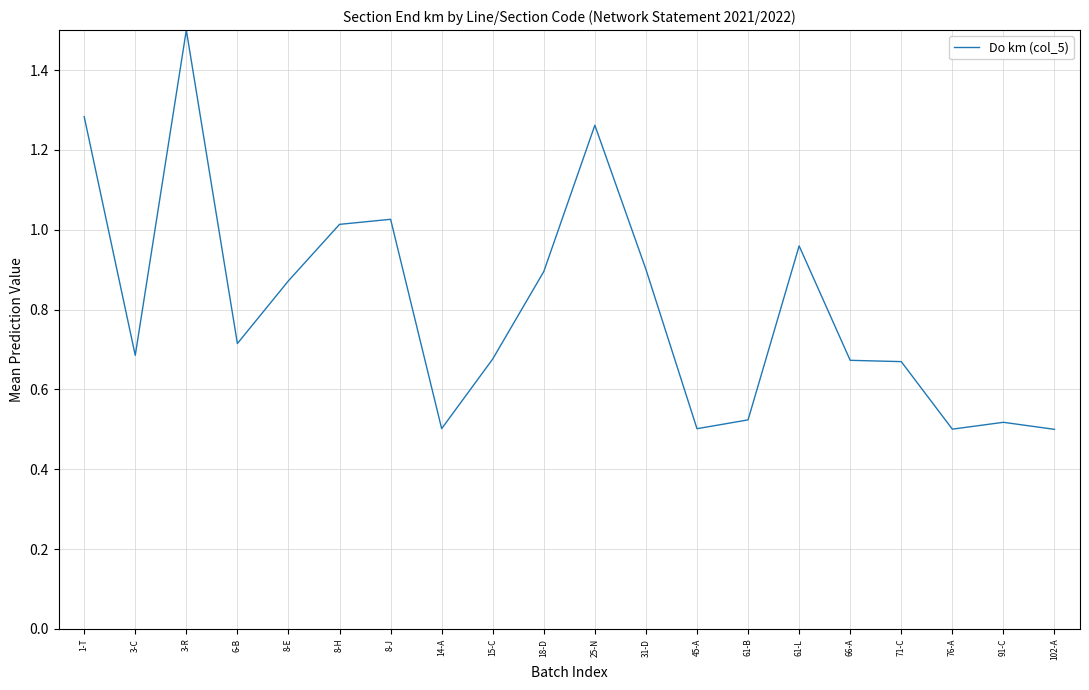

What is the difference between the values at 8-H and 3-C?

0.3